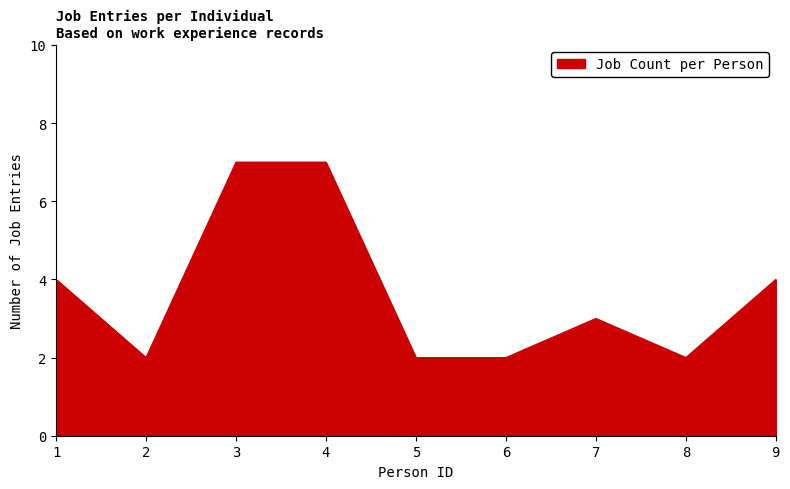

How many lines are shown in the chart?

1